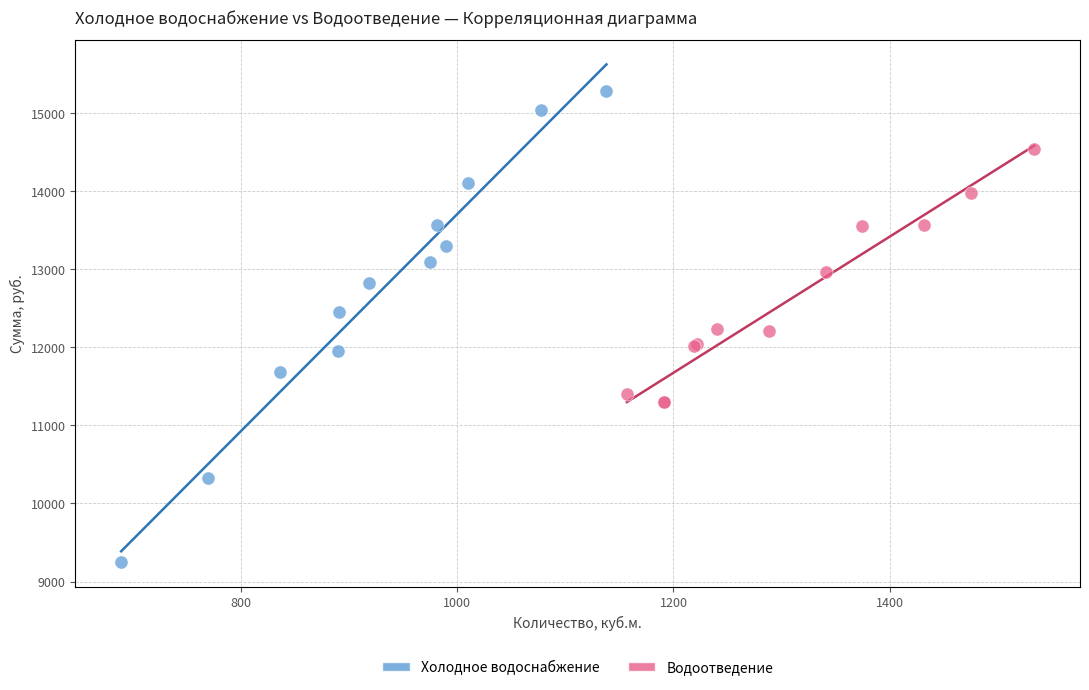

Which series reaches the maximum Y coordinate?

Холодное водоснабжение